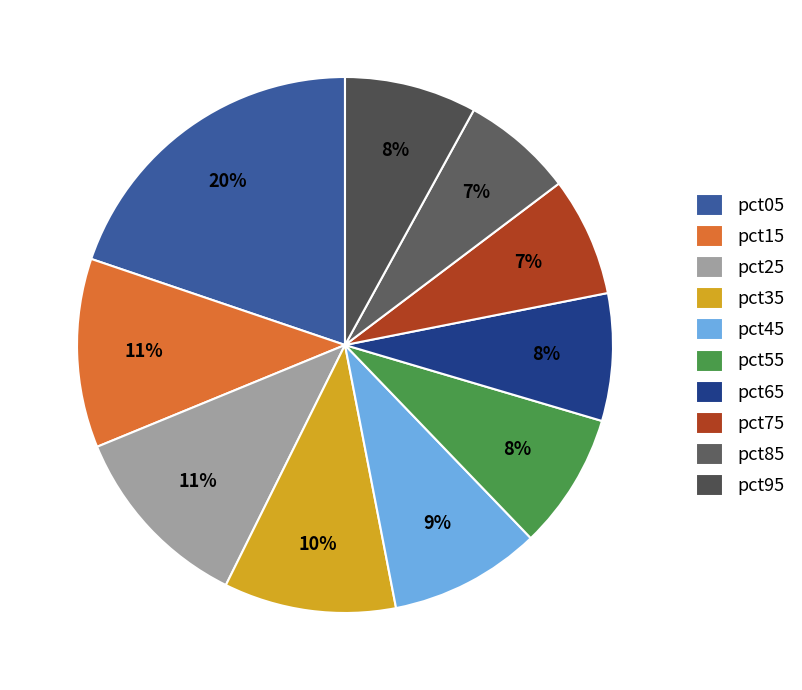

How many slices are in this pie chart?

10